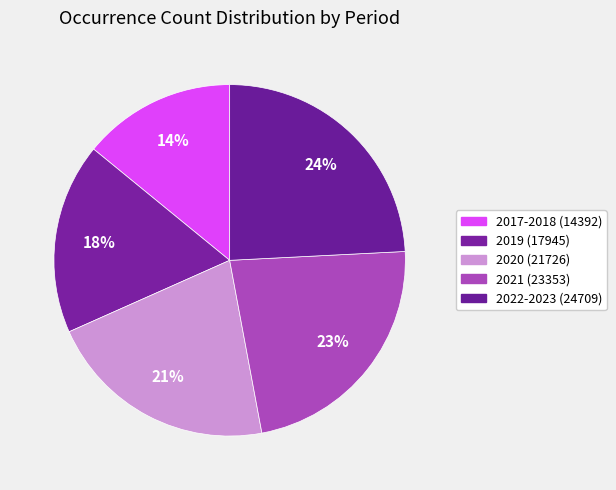

Combined, what portion of the pie is 2019 (17945) and 2017-2018 (14392)?

31.7%